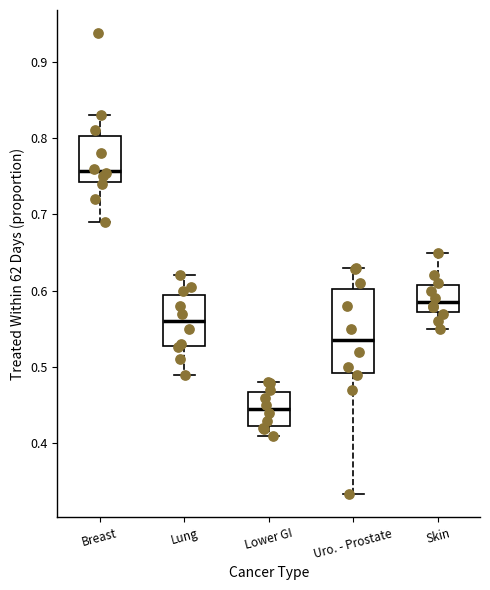

Reading left to right, read every box against the y-axis: the position of its median line, the range the box covers, and the ends of its whiskers. The values are not printed on the chart, so give them approximately, as read against the axis.

Breast: median 0.76, box 0.74 to 0.80, whiskers 0.69 to 0.83
Lung: median 0.56, box 0.53 to 0.60, whiskers 0.49 to 0.62
Lower GI: median 0.45, box 0.42 to 0.47, whiskers 0.41 to 0.48
Uro. - Prostate: median 0.54, box 0.49 to 0.60, whiskers 0.33 to 0.63
Skin: median 0.59, box 0.57 to 0.61, whiskers 0.55 to 0.65